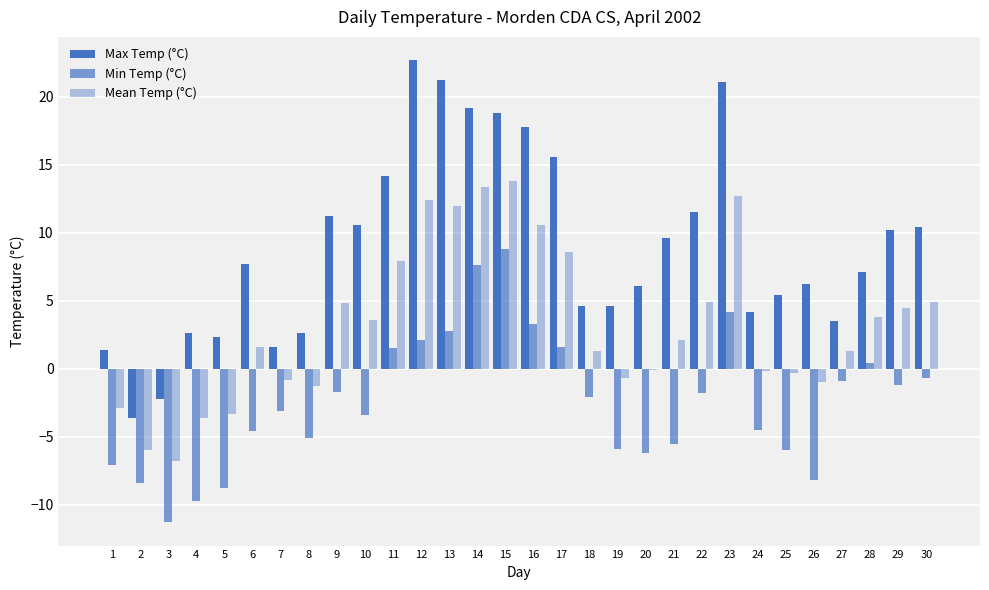

How many groups of bars are there?

30